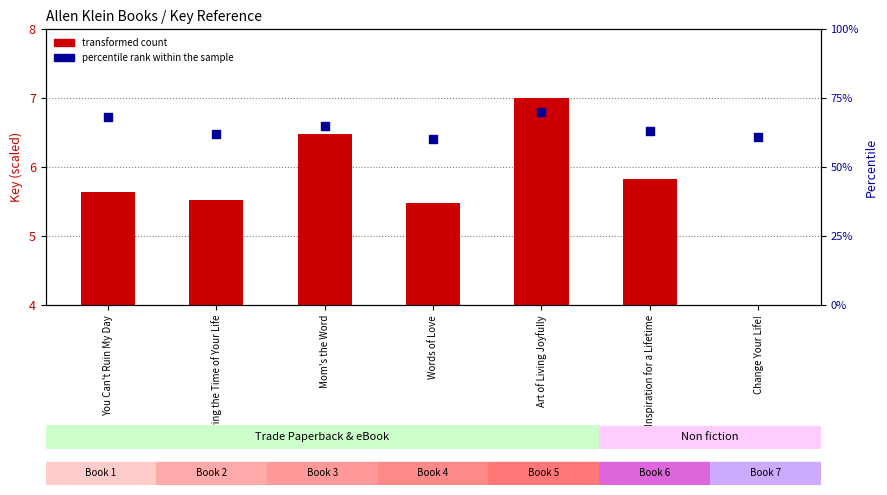

Is the value of percentile rank within the sample at Words of Love greater than the value of transformed count at You Can't Ruin My Day?

No